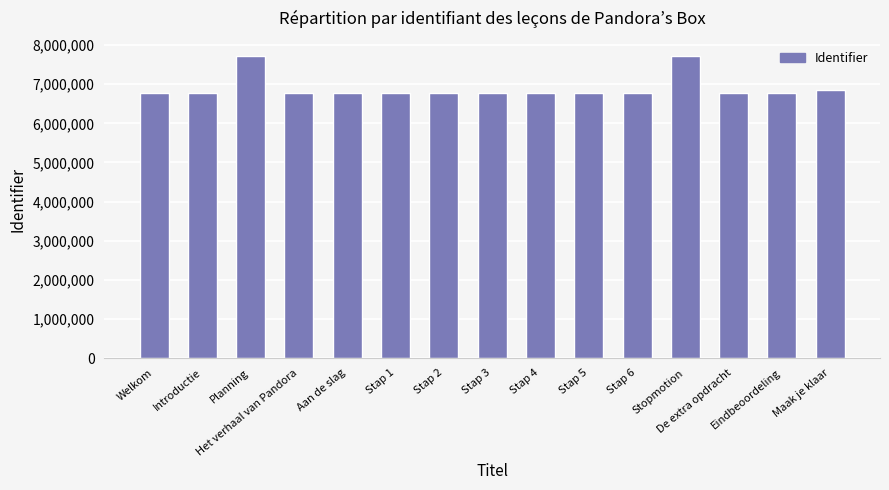

What is the value of the 6th bar from the left?

6767030